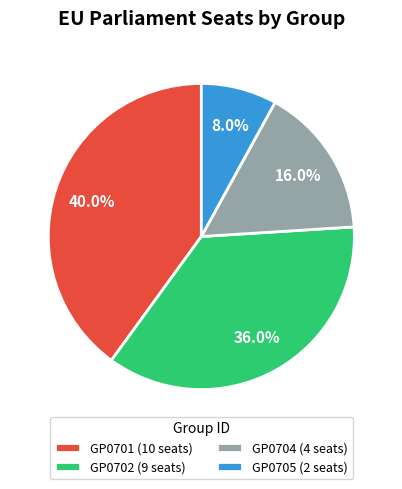

How many slices are in this pie chart?

4